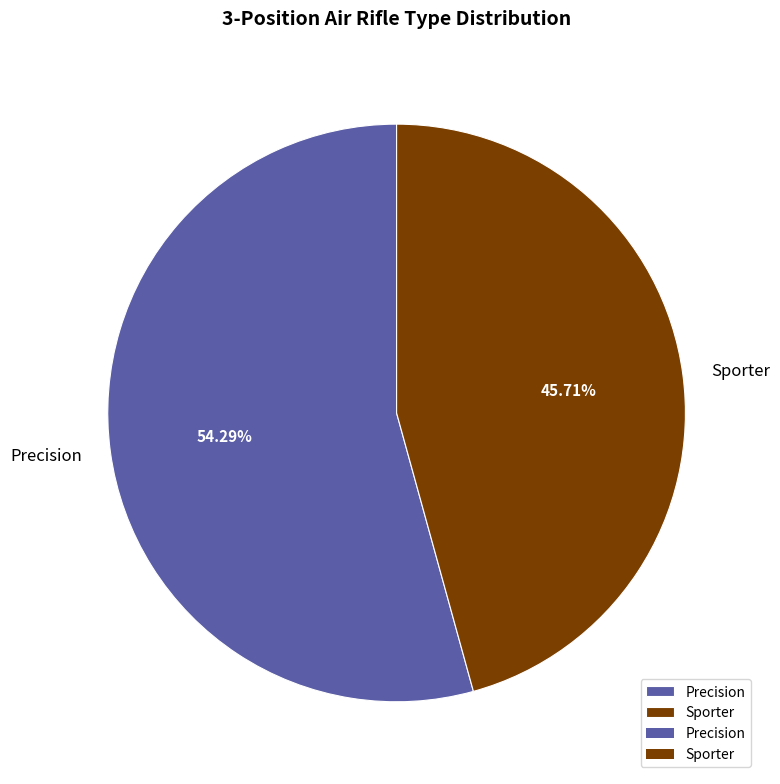

True or false: Sporter accounts for 46% of the total.

True